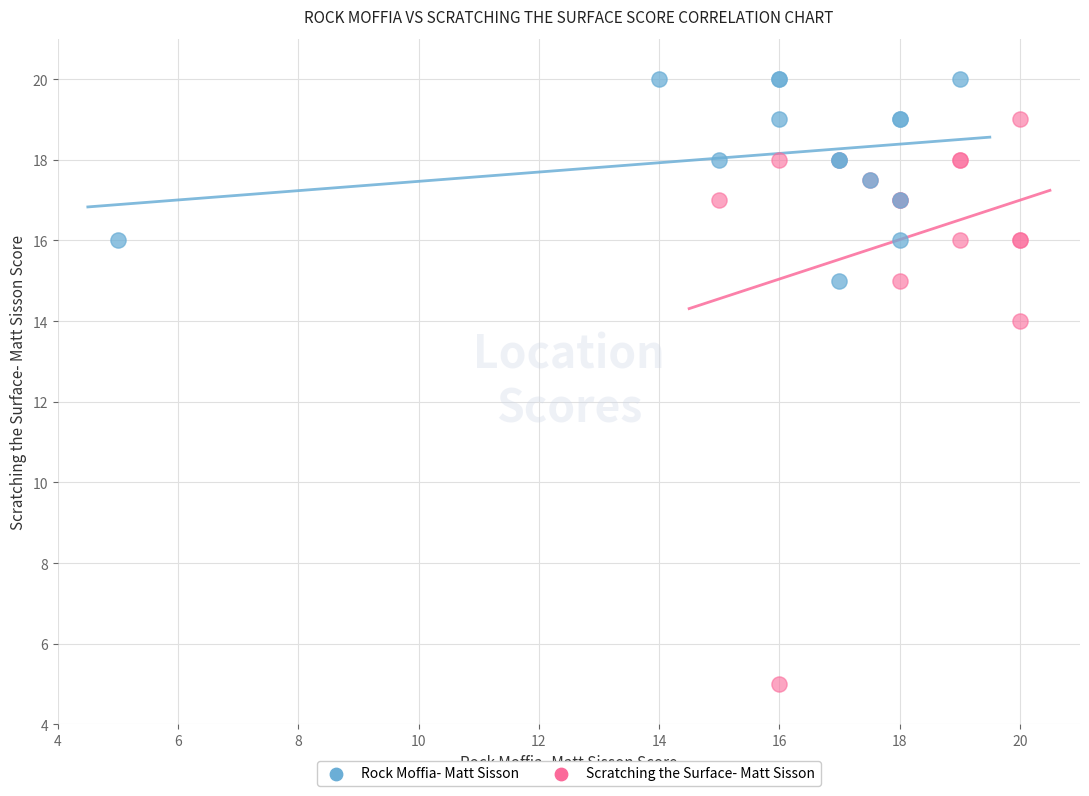

Which series reaches the minimum Y coordinate?

Scratching the Surface- Matt Sisson